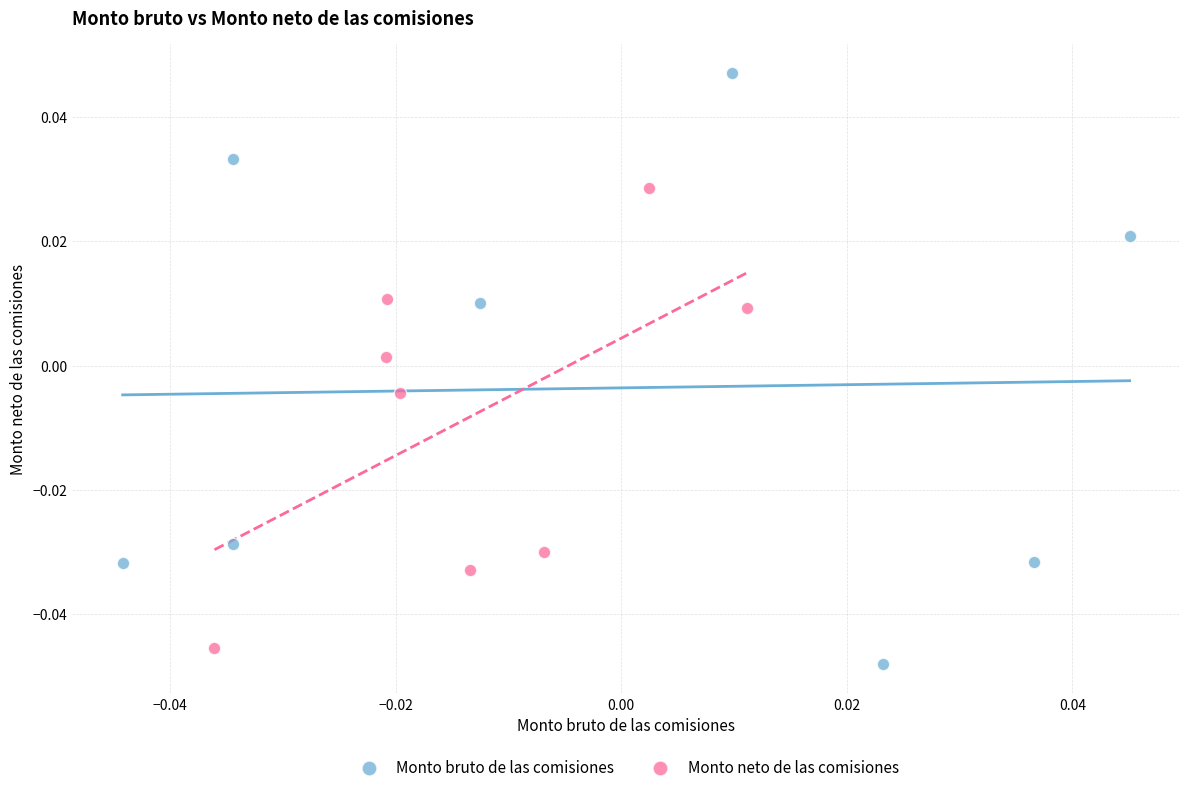

Which series has the largest Y range (max minus min)?

Monto bruto de las comisiones